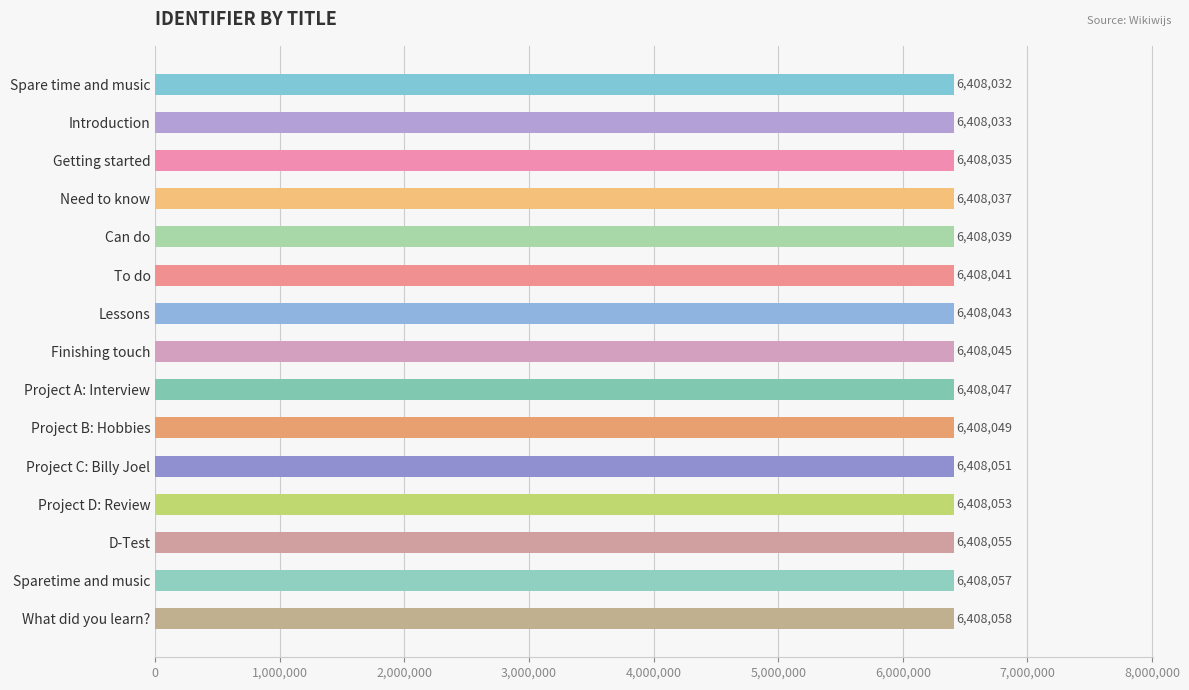

What is the difference between the second highest and second lowest values?

24